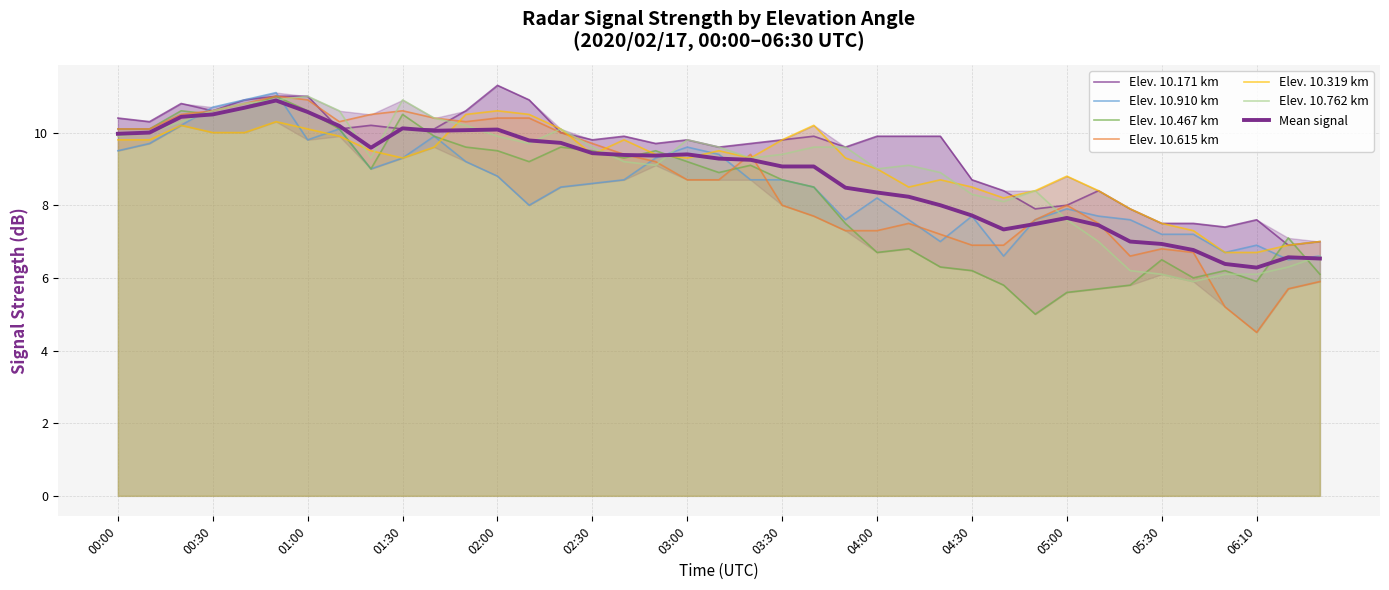

What is the sum of the 10.910 values at 2020/02/17 05:40 and 2020/02/17 02:10?

15.2